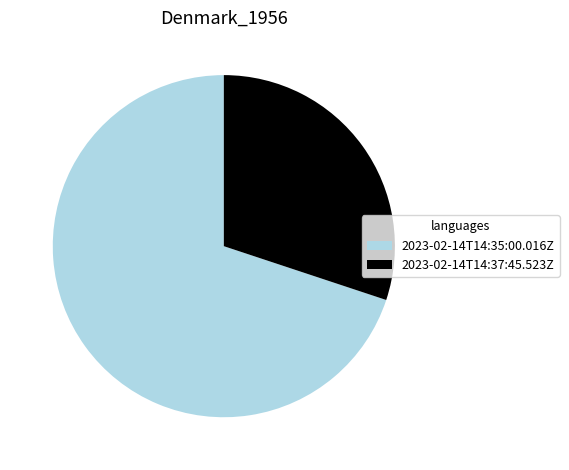

How many slices are in this pie chart?

2